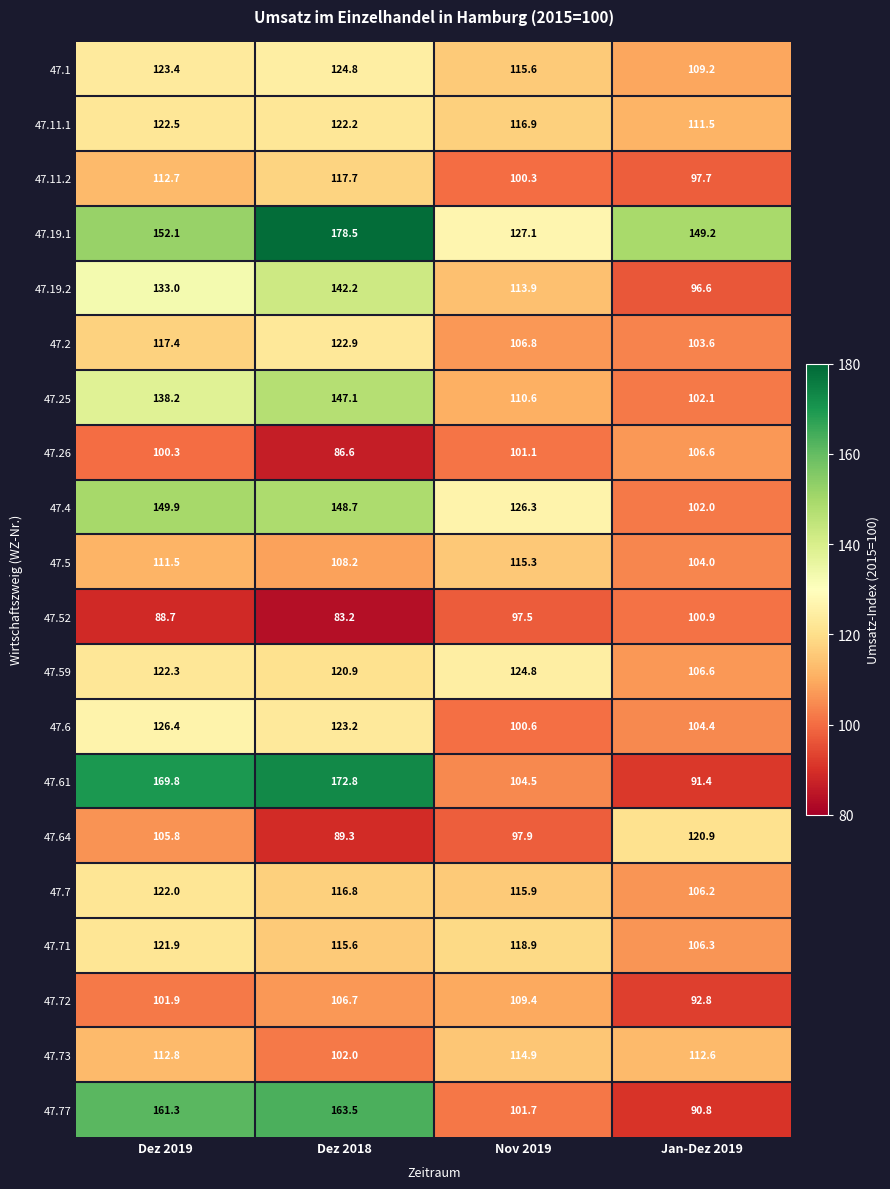

Where is 47.6 nearest to the value 113?

Jan-Dez 2019